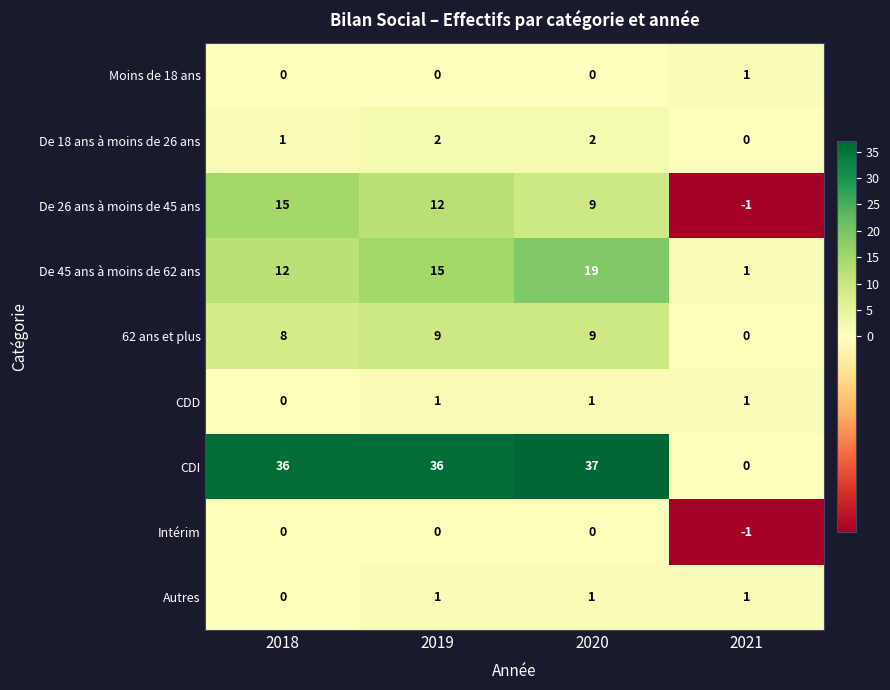

How many negative values does the De 26 ans à moins de 45 ans series have?

1